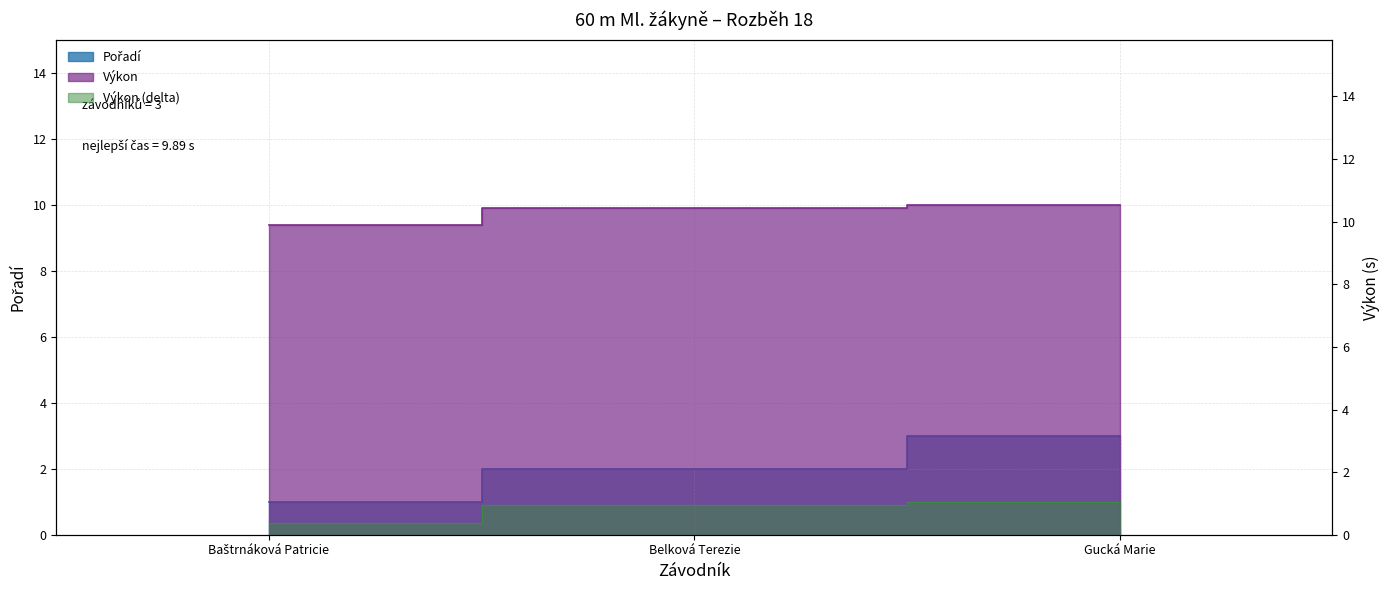

What is the maximum value for Pořadí?

3.0